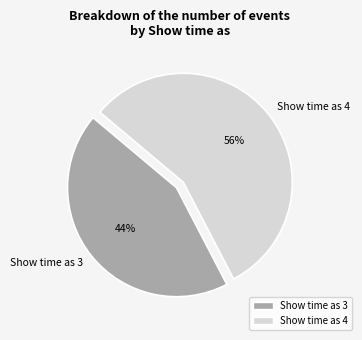

Approximately how many times larger is the value at Show time as 4 compared to Show time as 3?

1.3